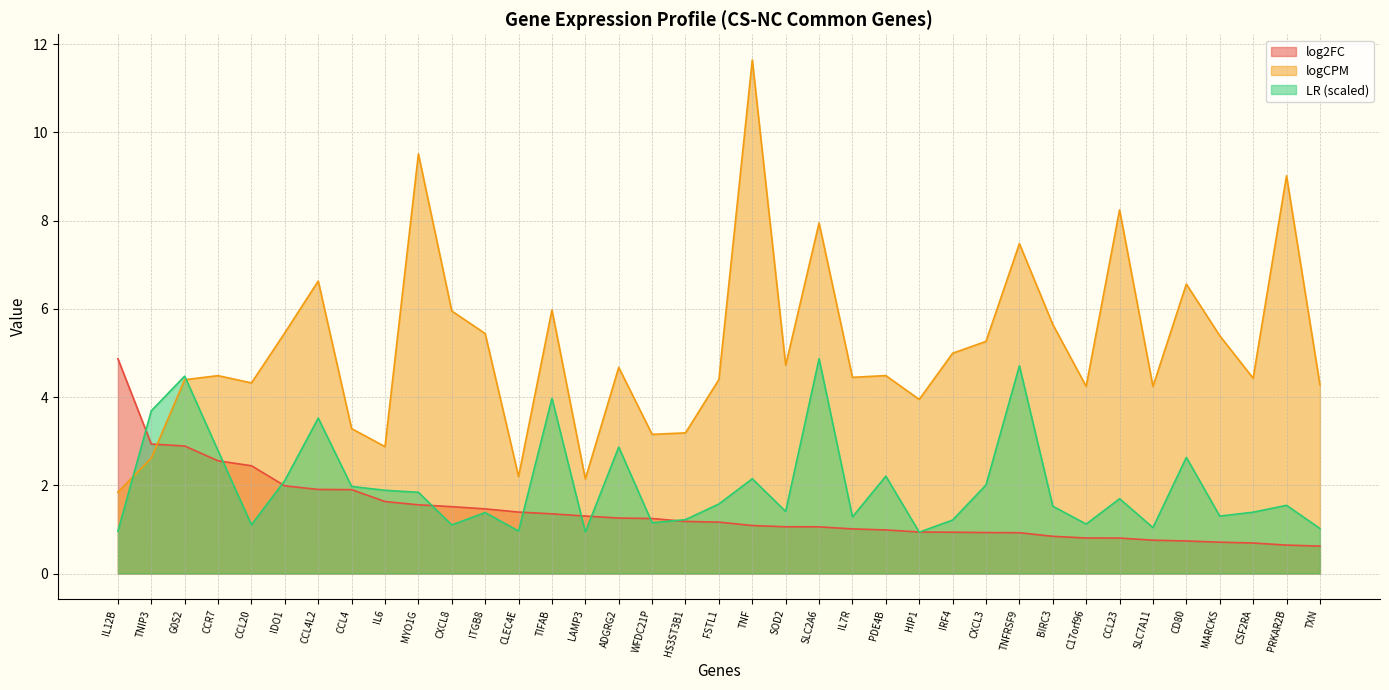

What are all the series names shown in the legend?

log2FC, logCPM, LR (scaled)